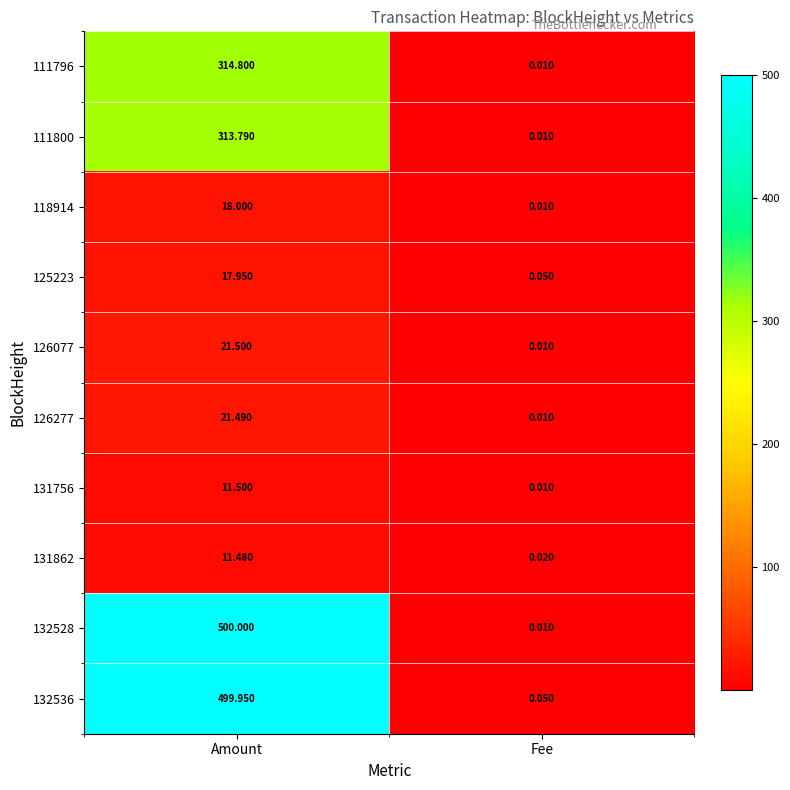

Where does the 132536 series first go above 499?

Amount